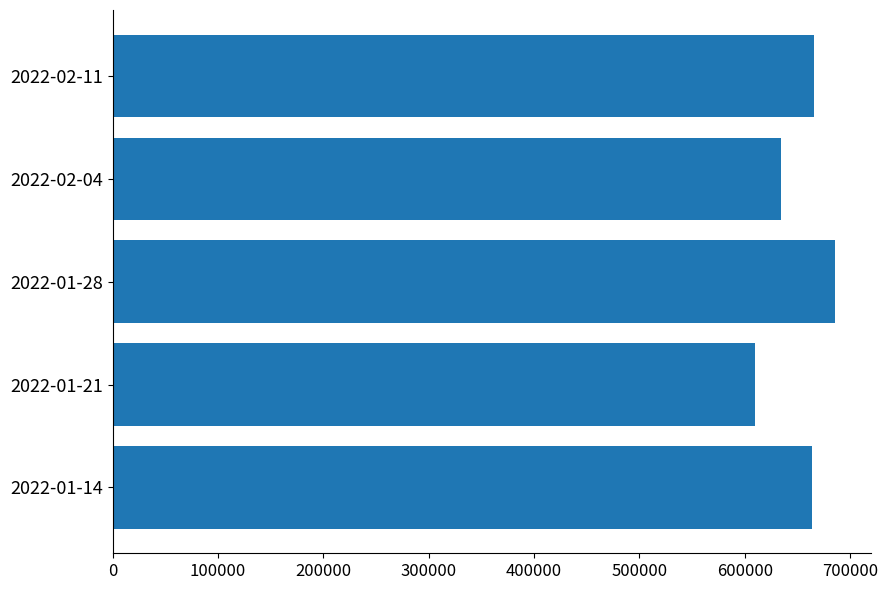

At which label is the value closest to 647935?

2022-02-04